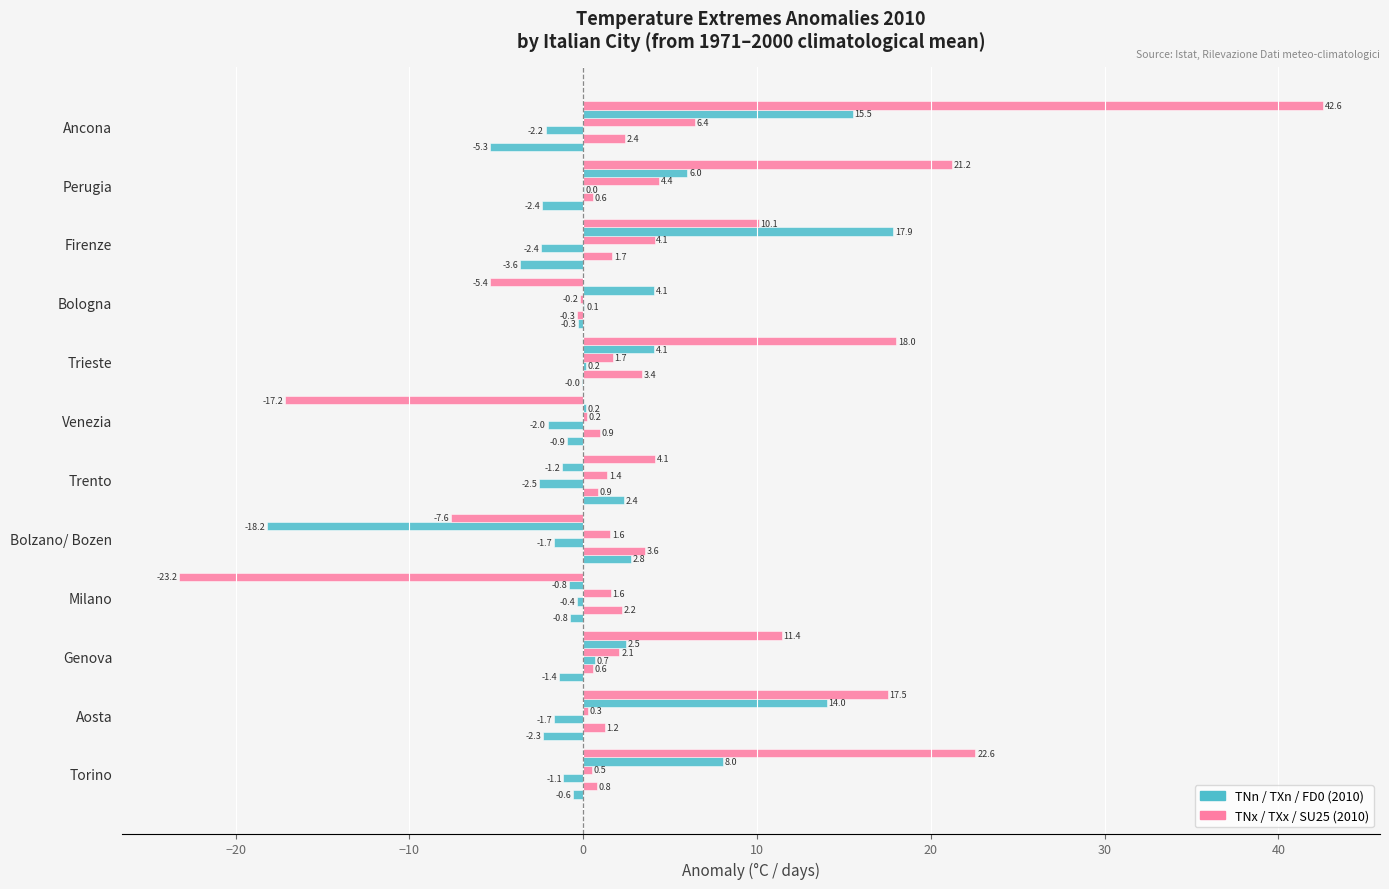

How many series are shown in this chart?

6